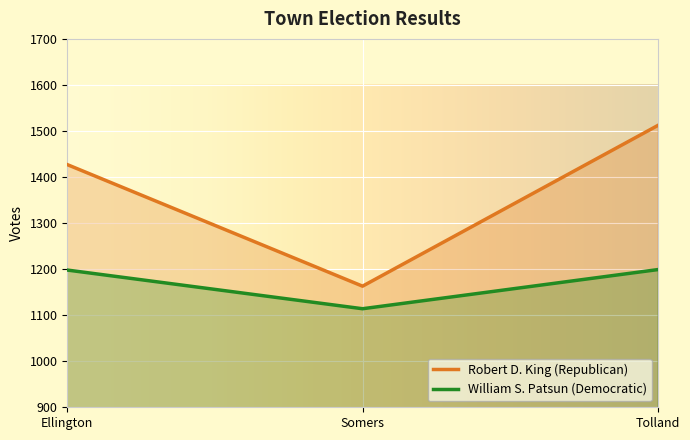

What is the sum of all William S. Patsun Democratic values?

3511